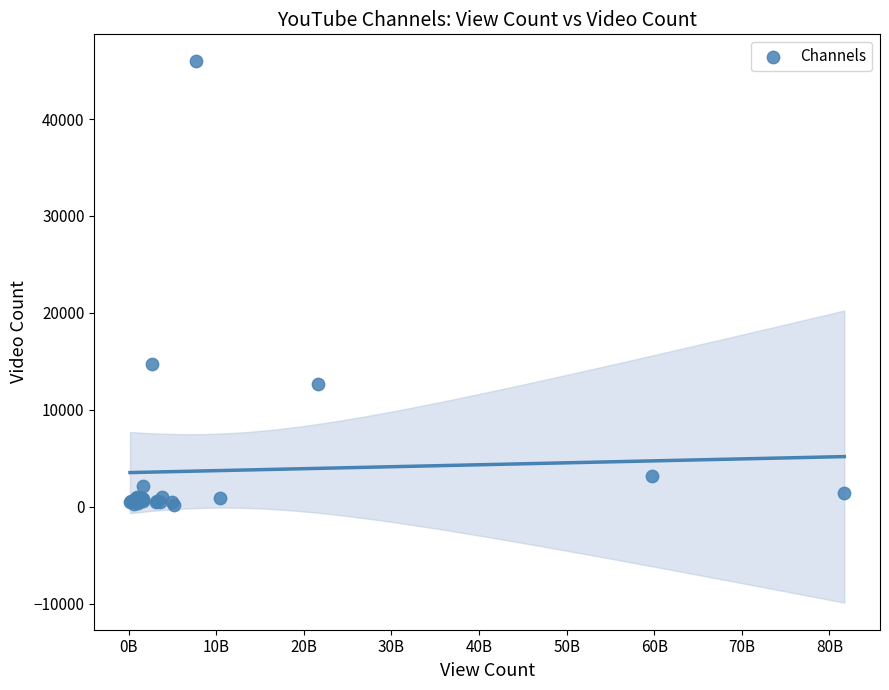

What Y value in the scatter plot is closest to 23059?

14751